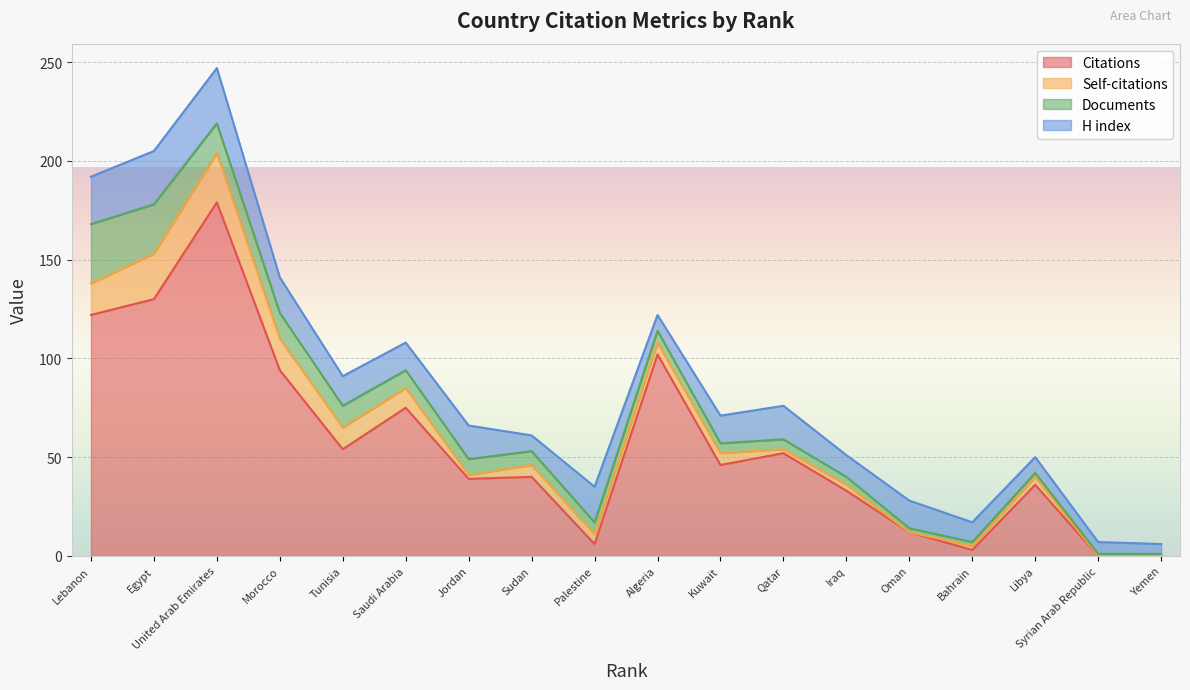

At which label does Documents first exceed 6?

Lebanon